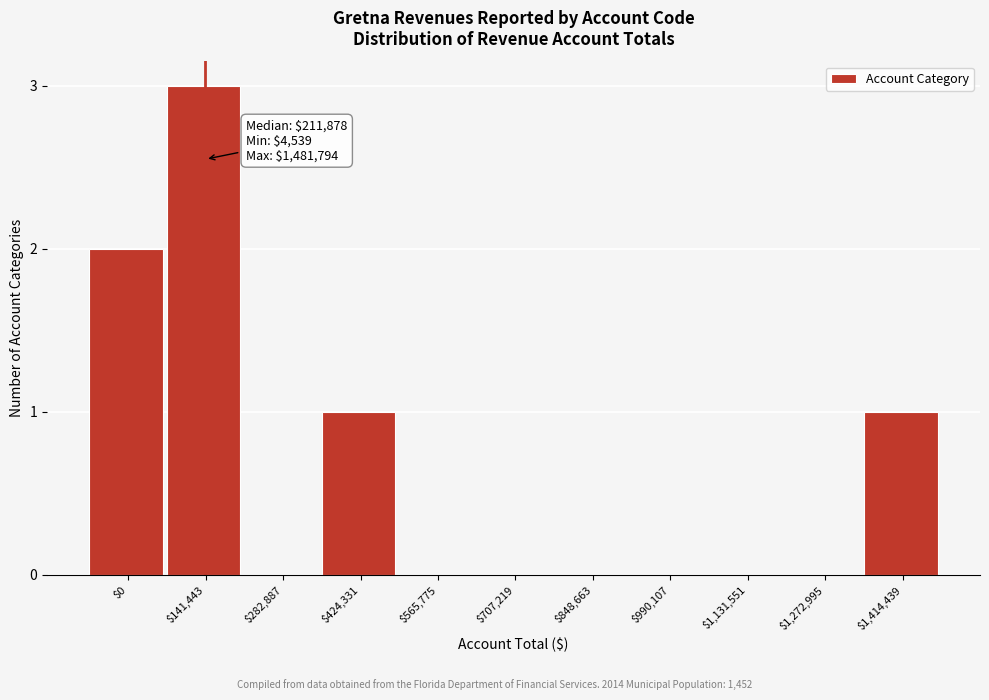

What is the sum of all values?

7